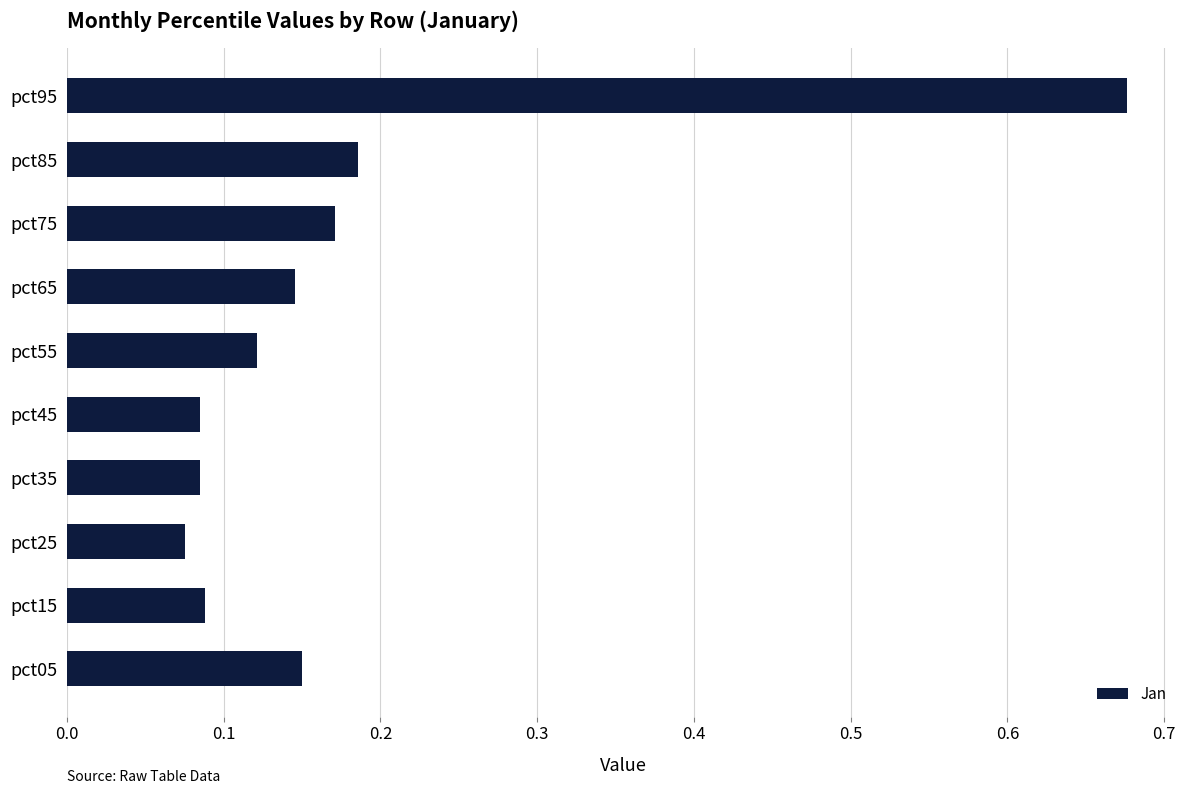

At which category does the chart reach its peak across all series?

pct95